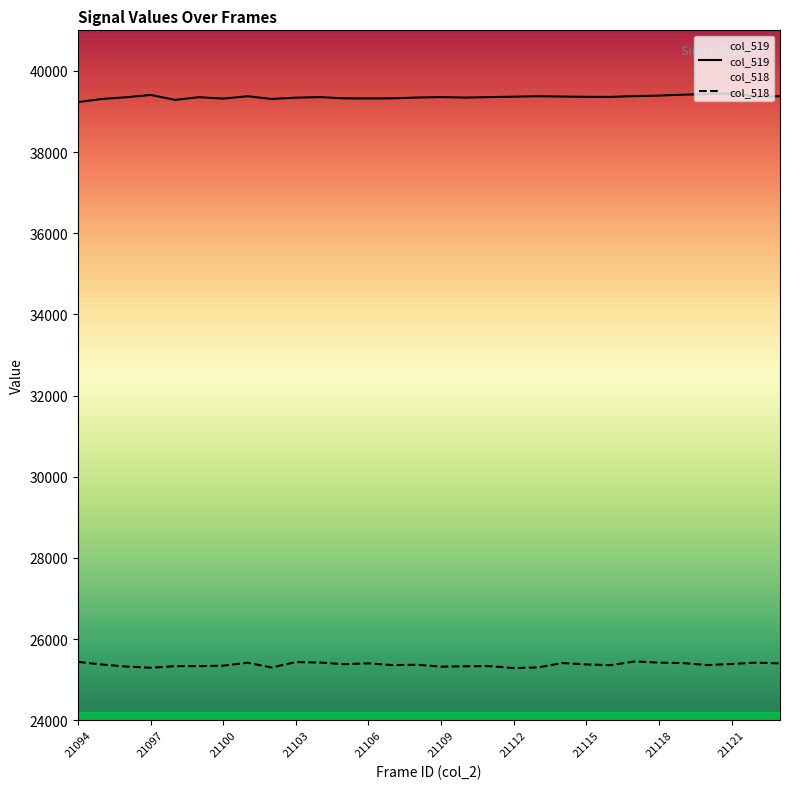

How many lines are shown in the chart?

2